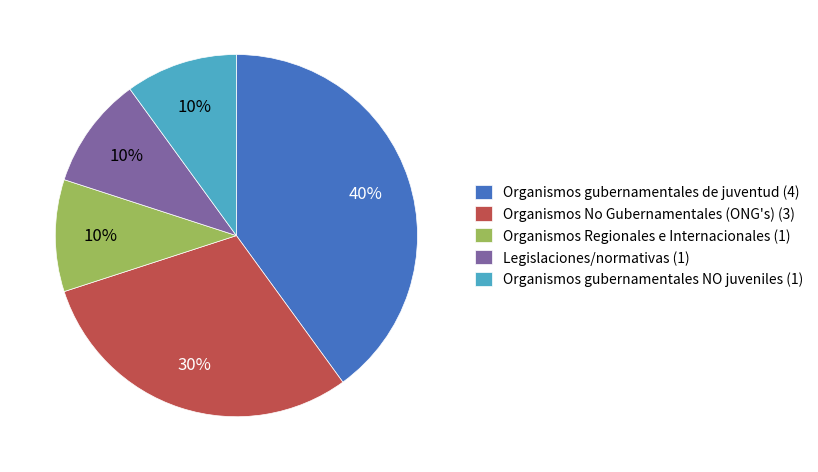

What is the ratio of the value at Legislaciones/normativas to the value at Organismos gubernamentales NO juveniles?

1.0